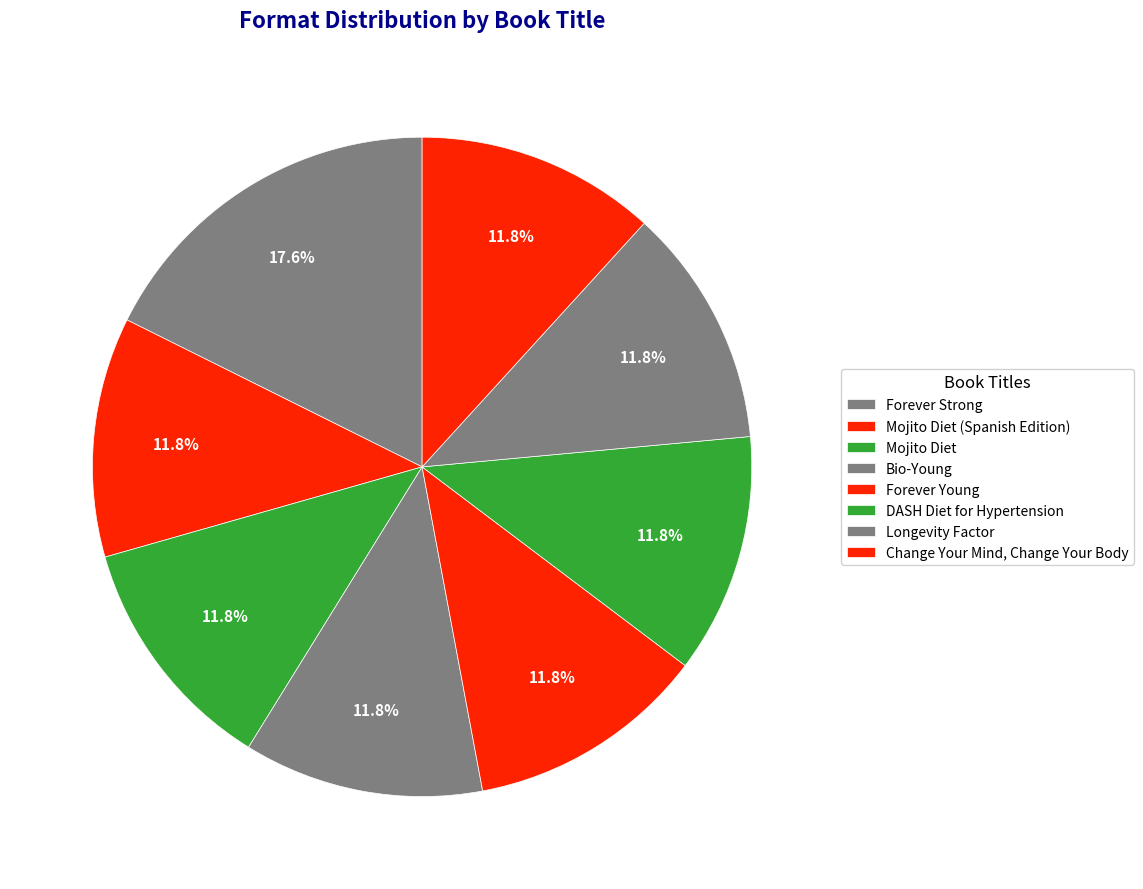

What portion of the pie excludes Bio-Young?

88.2%